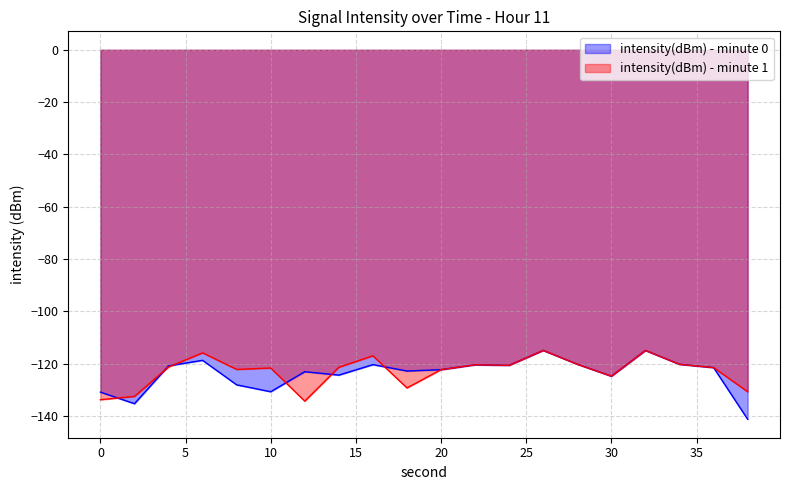

Which category has the lowest value in the intensity(dBm) - minute 0 series?

38